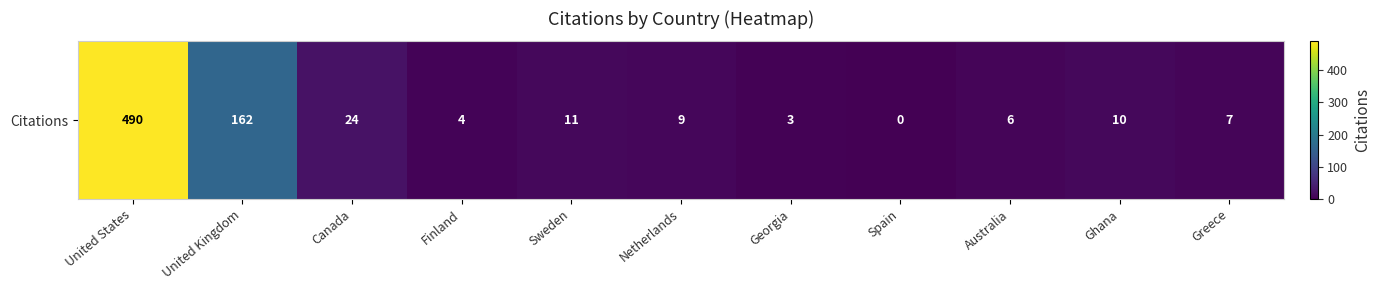

The value at Greece is 12. True or false?

False